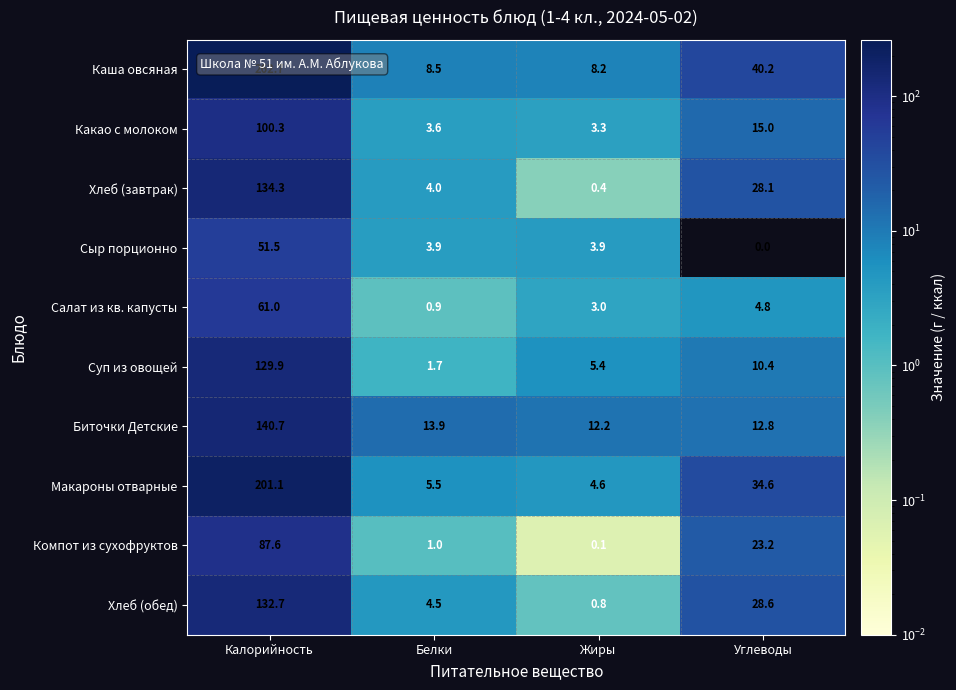

What is the total value across all series at Углеводы?

197.7